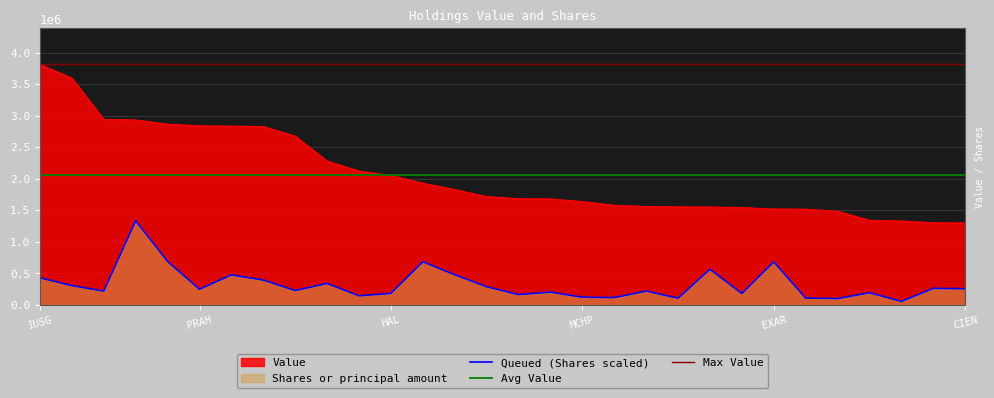

What value does the Value series have at PRAH?

2842000.0